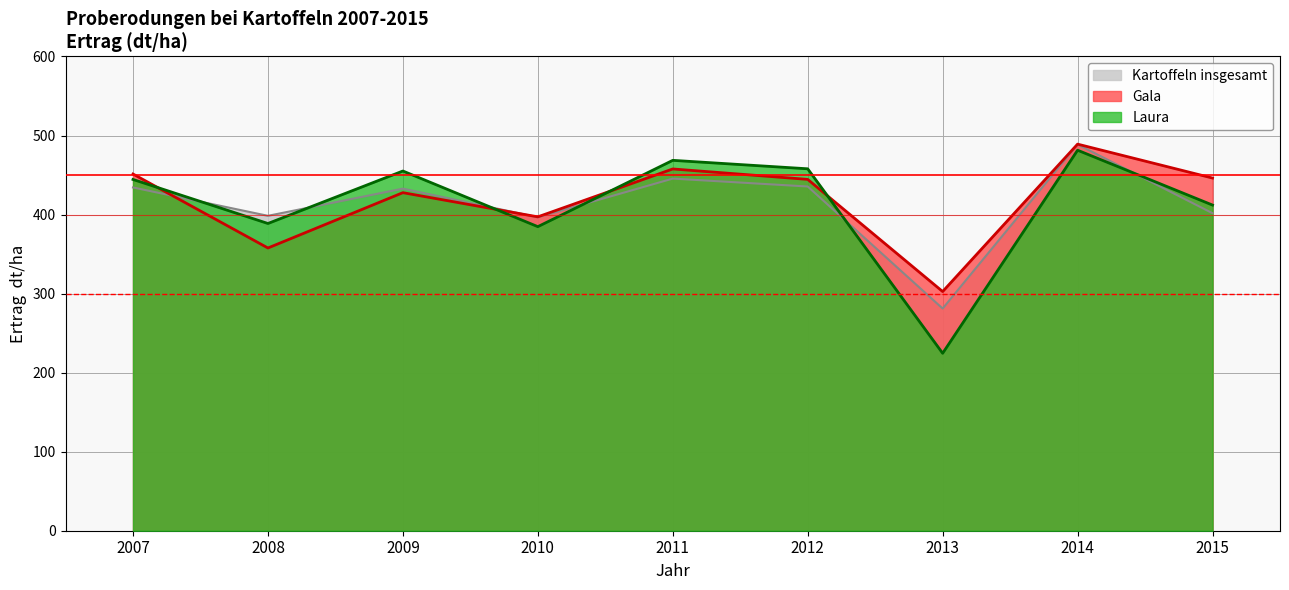

List the series in order of their peak value, lowest first.

Laura, Kartoffeln insgesamt, Gala